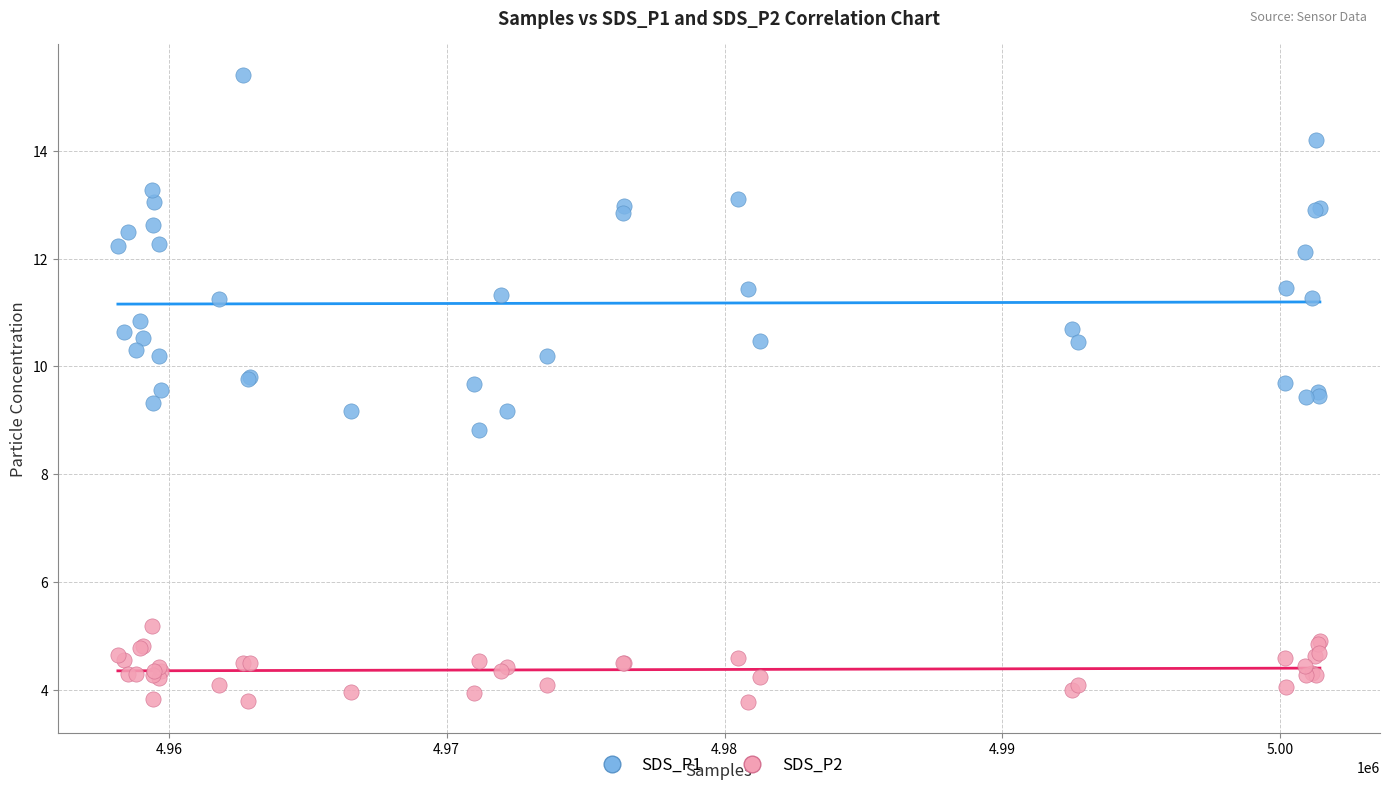

Which series reaches the maximum Y coordinate?

SDS_P1